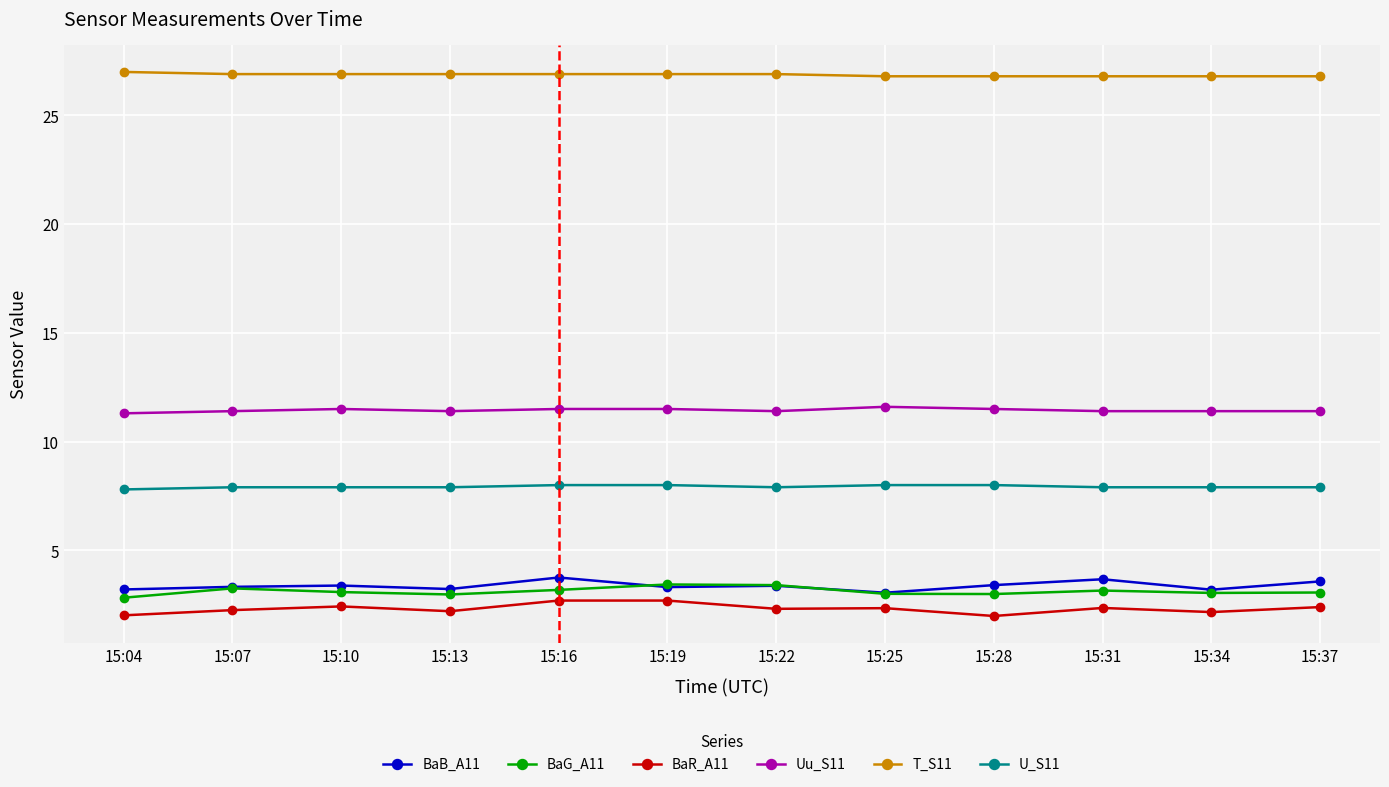

True or false: BaB_A11 has more than 1 points higher than both neighbors.

True